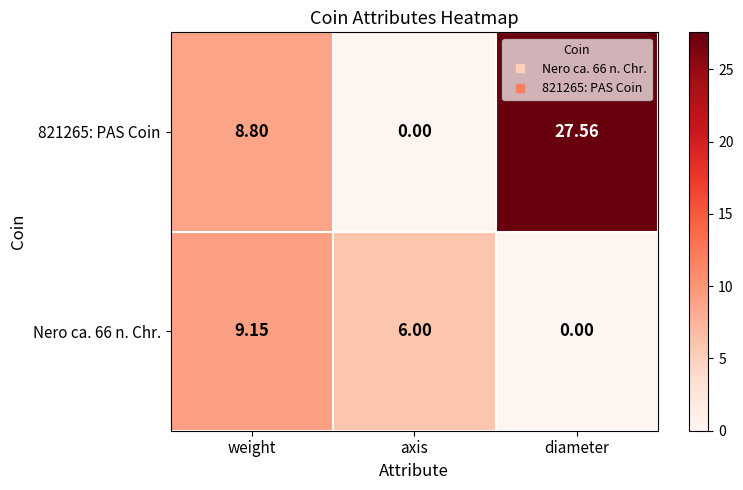

Which category has the lowest value in the Nero ca. 66 n. Chr. series?

diameter